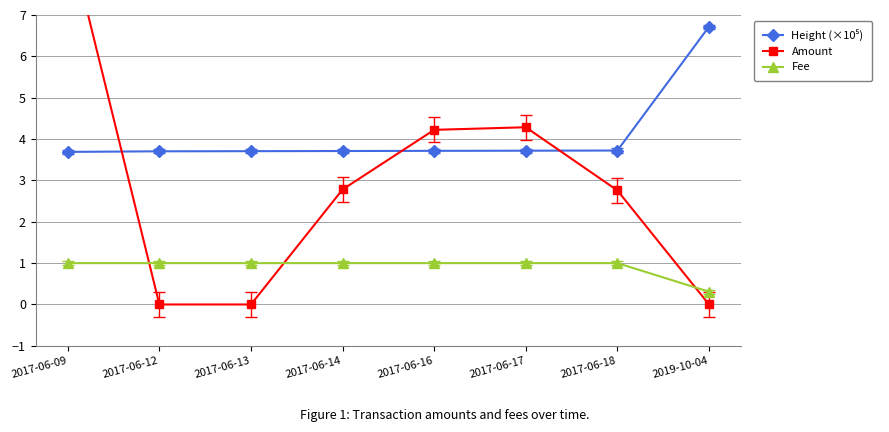

How many values in Amount are above zero?

6